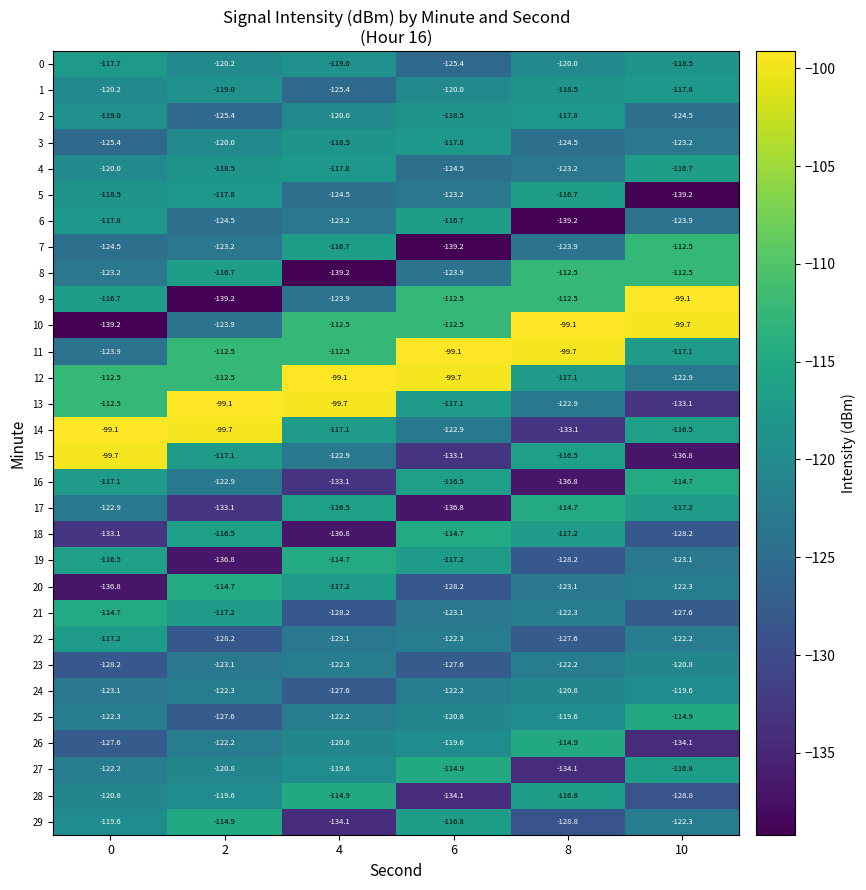

Is the value of 12 at 4 greater than the value of 5 at 0?

Yes